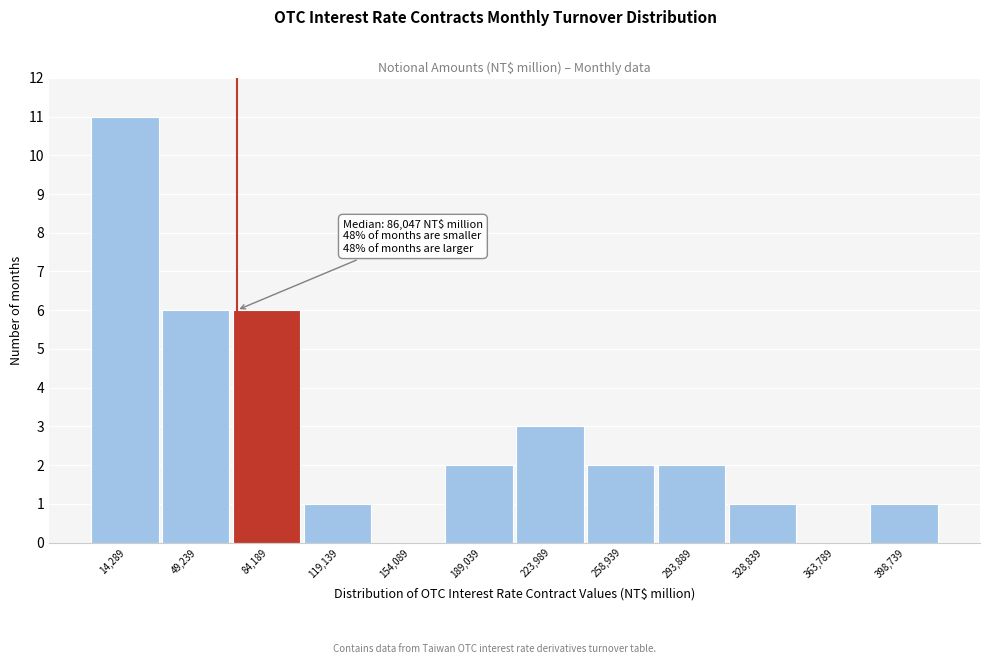

Reading left to right, list all the values displayed in this chart.

14,289=11	49,239=6	84,189=6	119,139=1	154,089=0	189,039=2	223,989=3	258,939=2	293,889=2	328,839=1	363,789=0	398,739=1